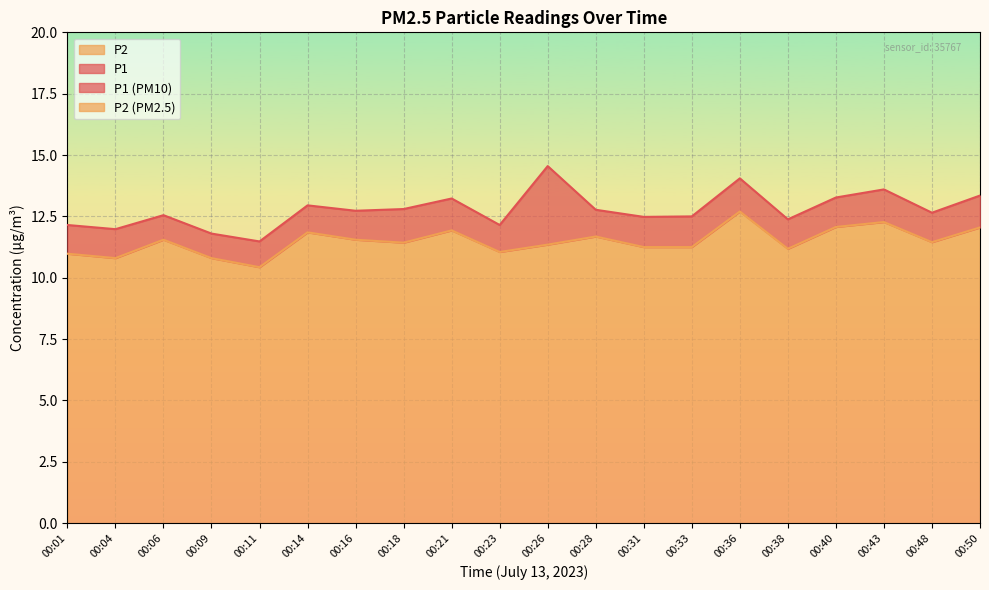

Reading left to right, extract all data points from this chart.

P1: 00:01=12.2	00:04=12.0	00:06=12.6	00:09=11.8	00:11=11.5	00:14=12.9	00:16=12.7	00:18=12.8	00:21=13.2	00:23=12.2	00:26=14.6	00:28=12.8	00:31=12.5	00:33=12.5	00:36=14.1	00:38=12.4	00:40=13.3	00:43=13.6	00:48=12.7	00:50=13.3
P2: 00:01=11.0	00:04=10.8	00:06=11.6	00:09=10.8	00:11=10.4	00:14=11.8	00:16=11.6	00:18=11.4	00:21=11.9	00:23=11.1	00:26=11.3	00:28=11.7	00:31=11.2	00:33=11.2	00:36=12.7	00:38=11.2	00:40=12.1	00:43=12.3	00:48=11.4	00:50=12.1